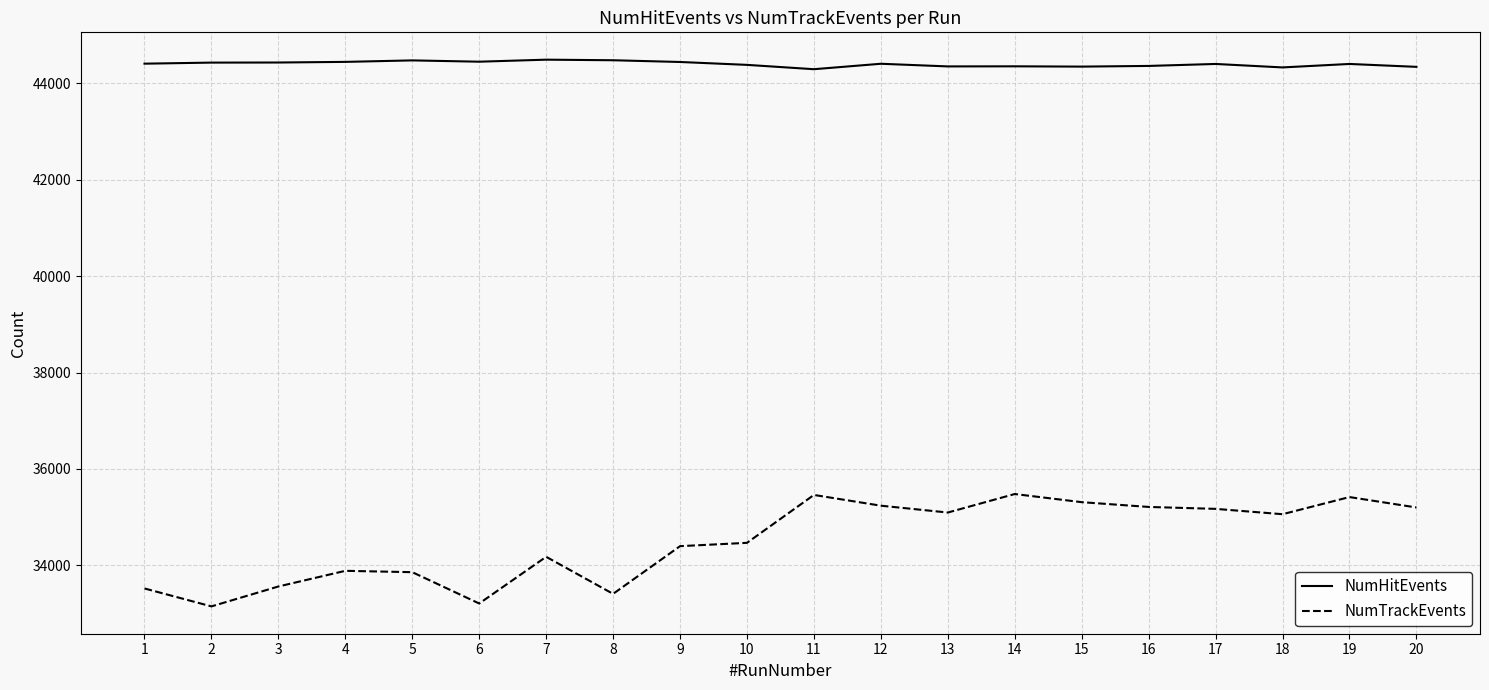

What is the greatest value displayed?

44493